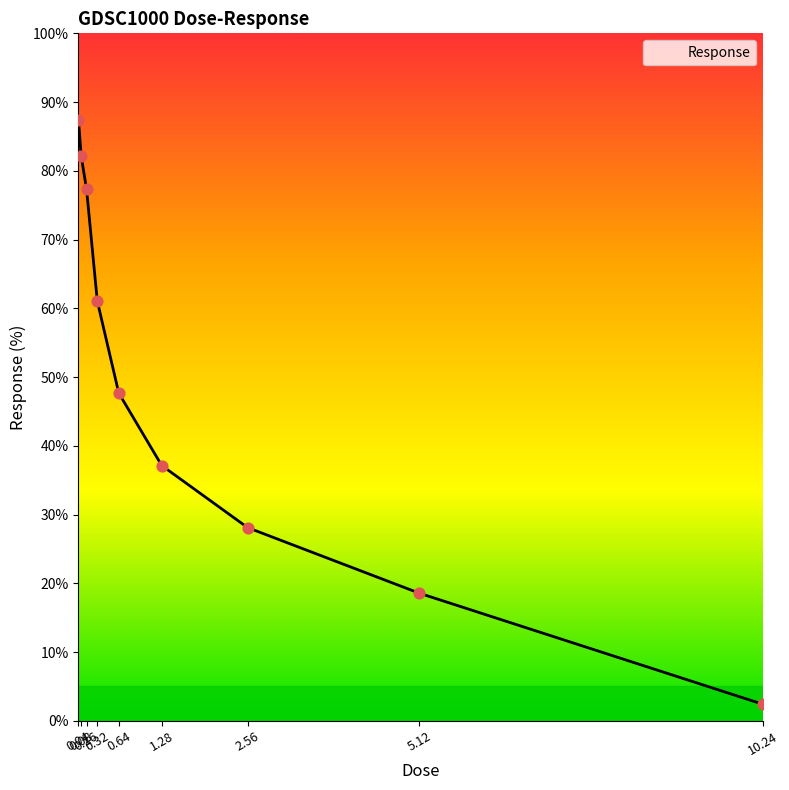

Which has a higher value, 0.64 or 1.28?

0.64